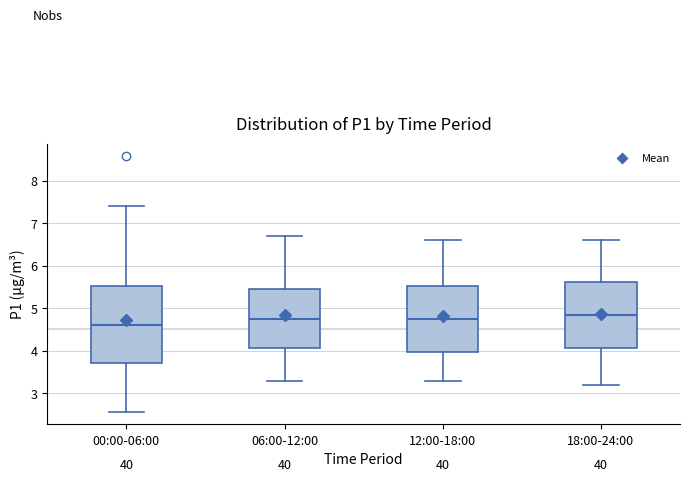

Where does the lower whisker of the box for 00:00-06:00 end on the y-axis? The values are not printed on the chart, so give them approximately, as read against the axis.

2.6